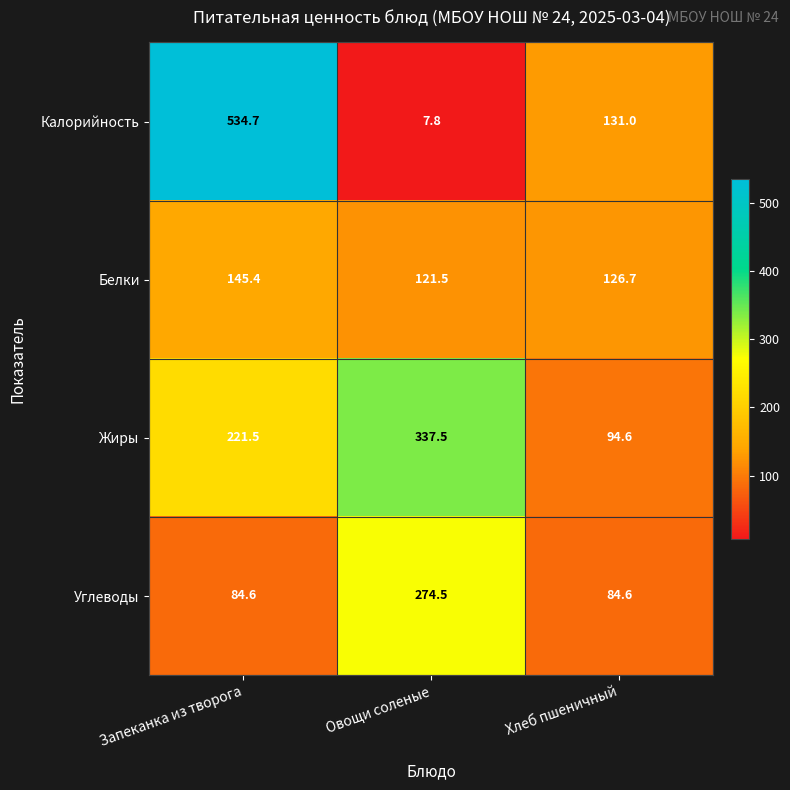

What is the maximum value shown in the chart?

534.7